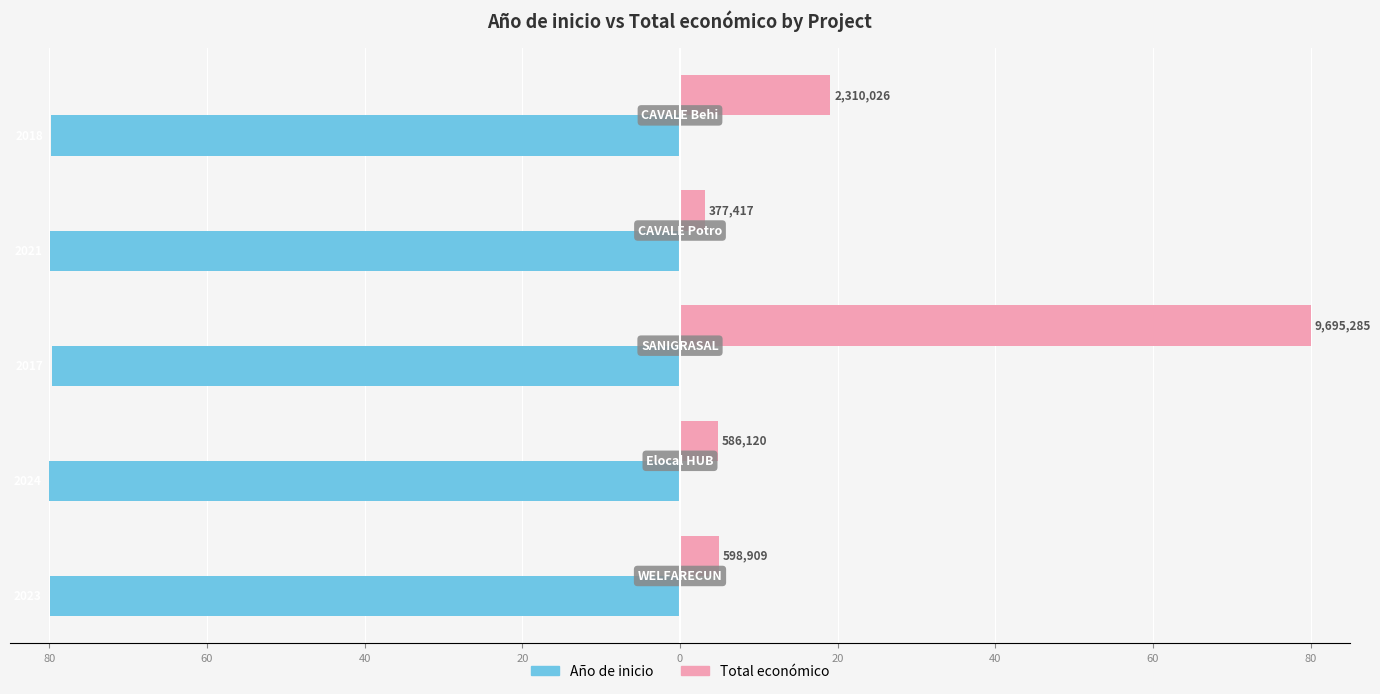

Reading left to right, what are all the values shown in this chart?

Año de inicio: -80.0	-80.0	-79.7	-79.9	-79.8
Total económico: 4.9	4.8	80.0	3.1	19.1